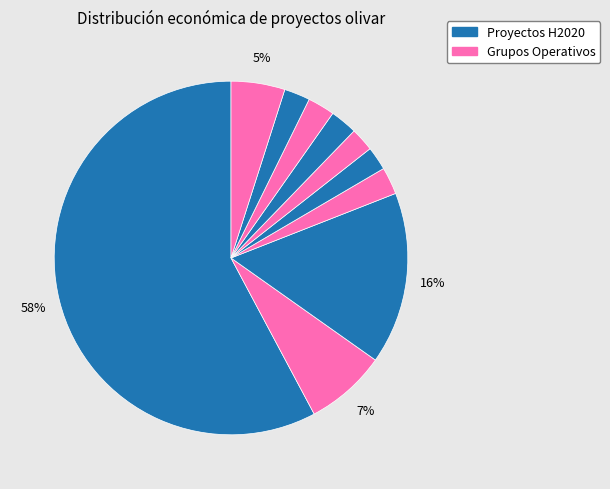

How many slices are in this pie chart?

10